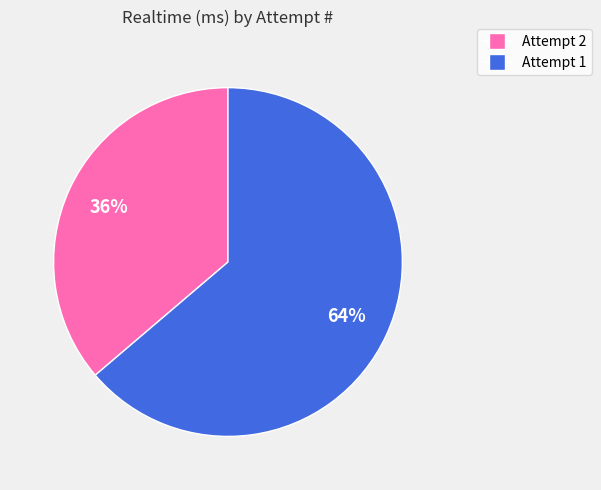

To the nearest percent, what is the average slice percentage?

50%